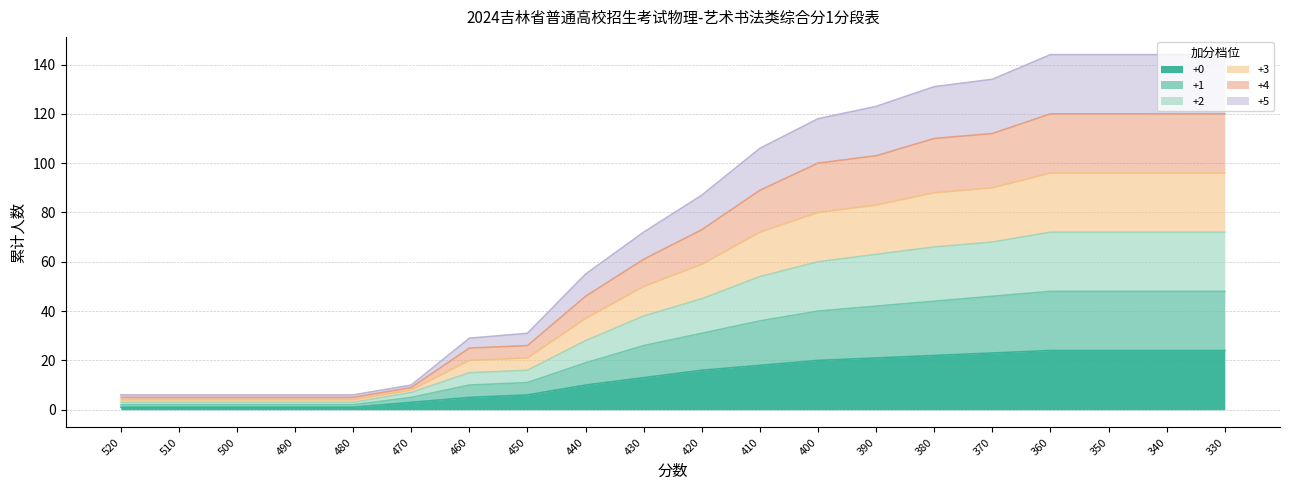

What is the total value across all series at 350?

144